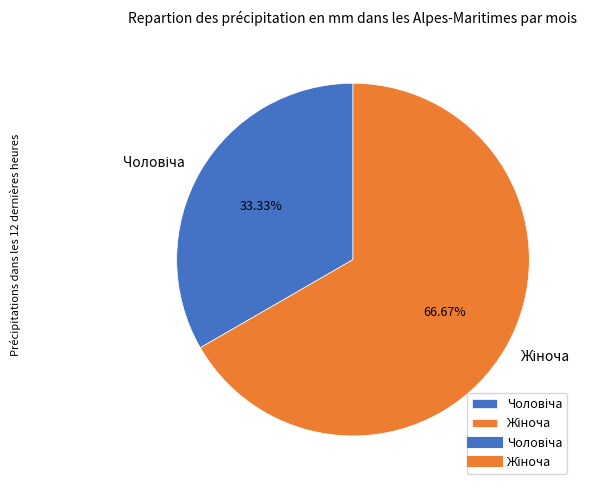

Count the number of slices in the pie.

2